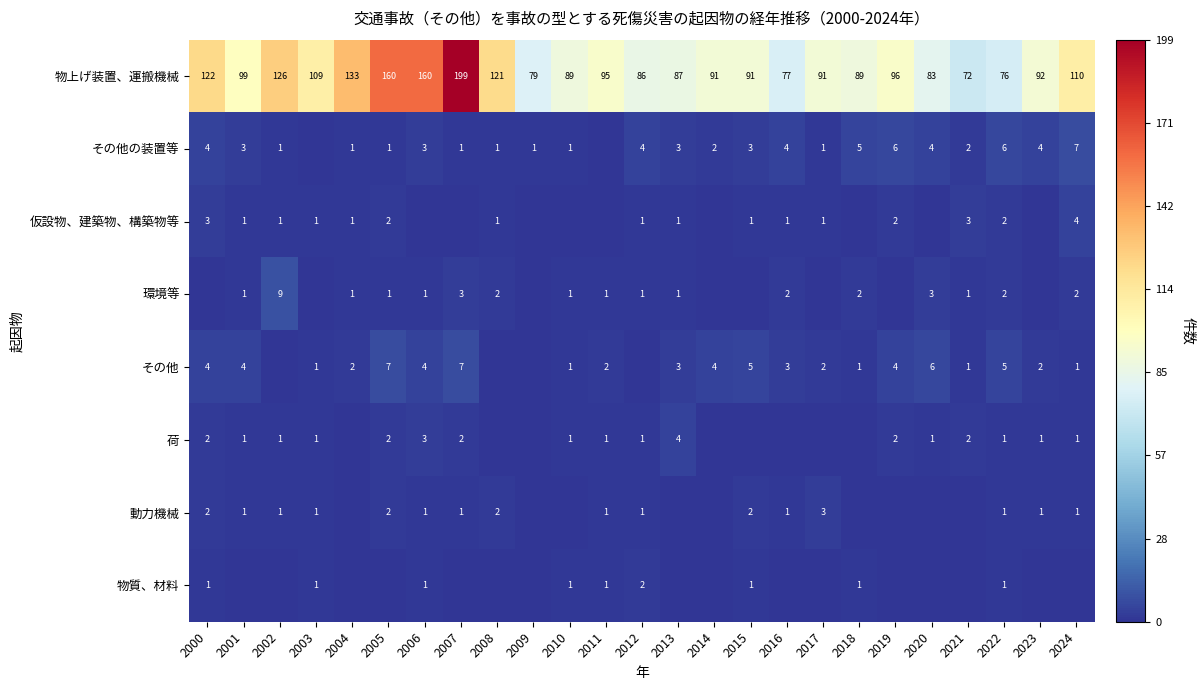

What is the difference between the maximum and minimum values in the 物上げ装置、運搬機械 series?

127